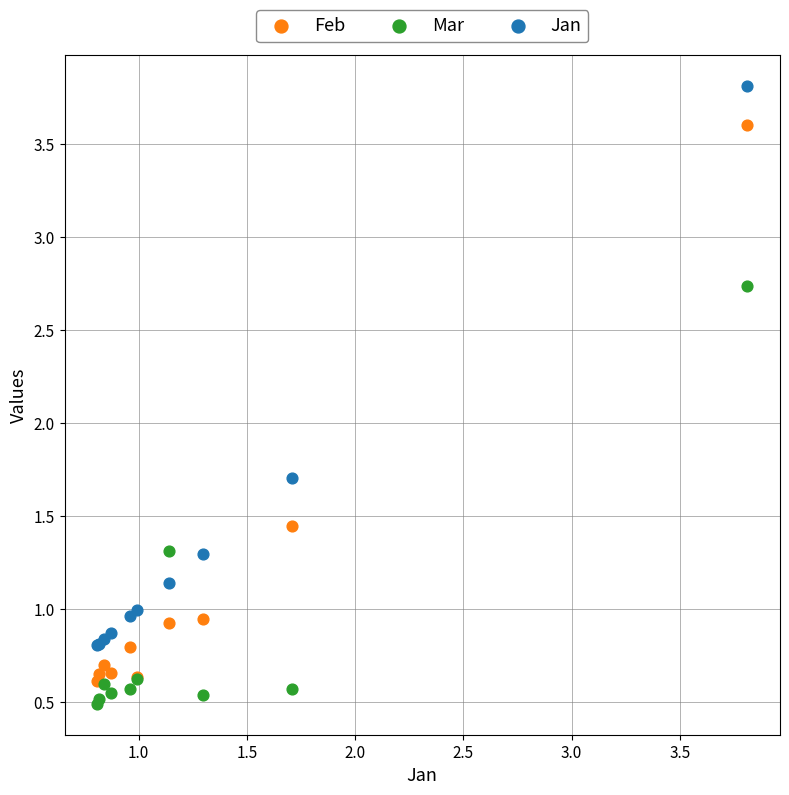

What are all the series names shown in the legend?

Feb, Mar, Jan